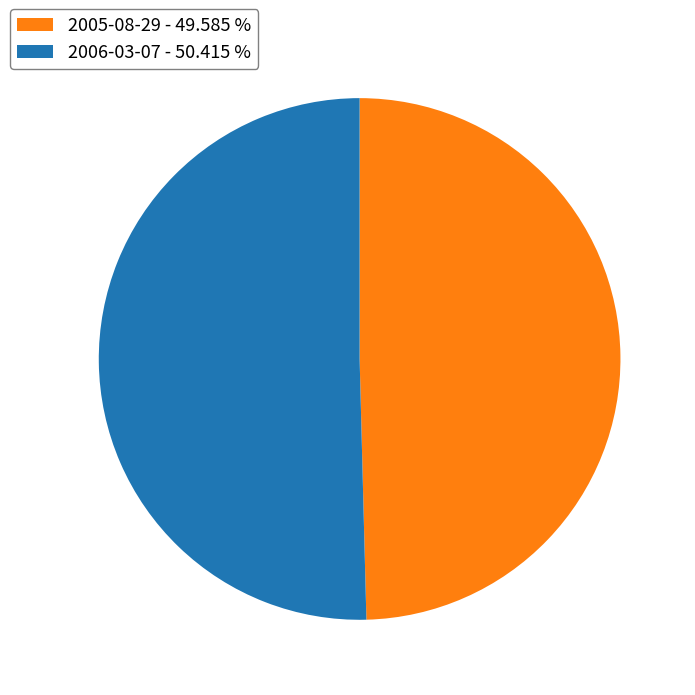

Is the sum of 2006-03-07 - 50.415 % and 2005-08-29 - 49.585 % greater than half?

Yes